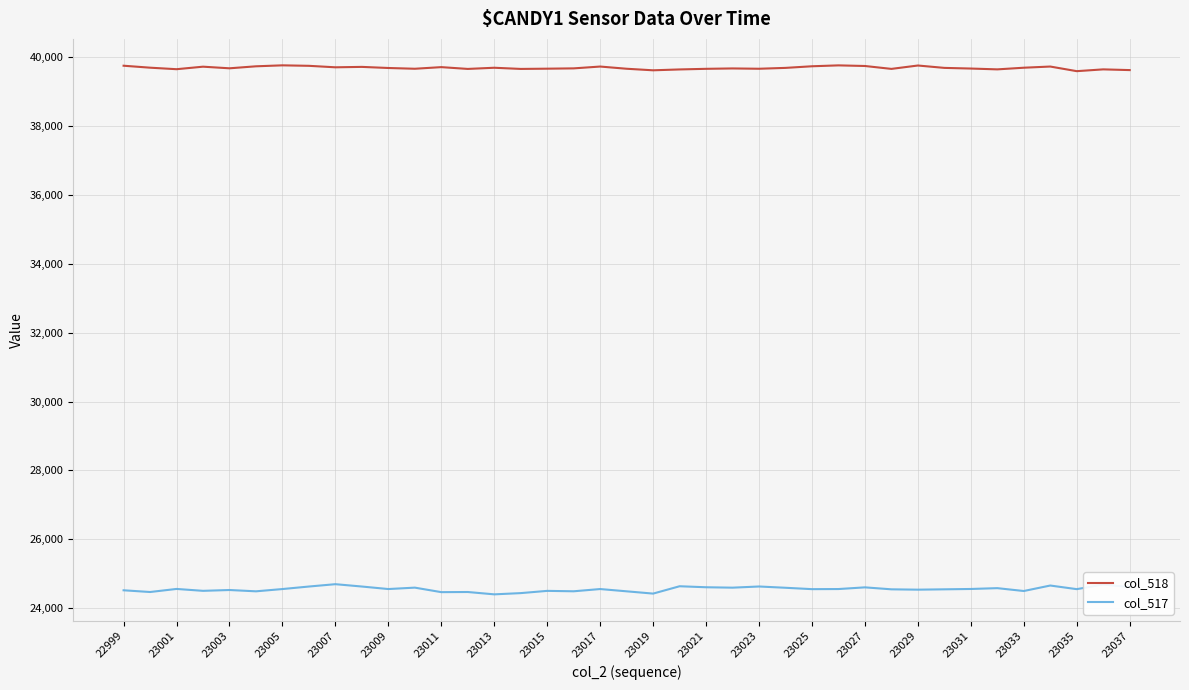

Which series has the largest total across all categories?

col_518